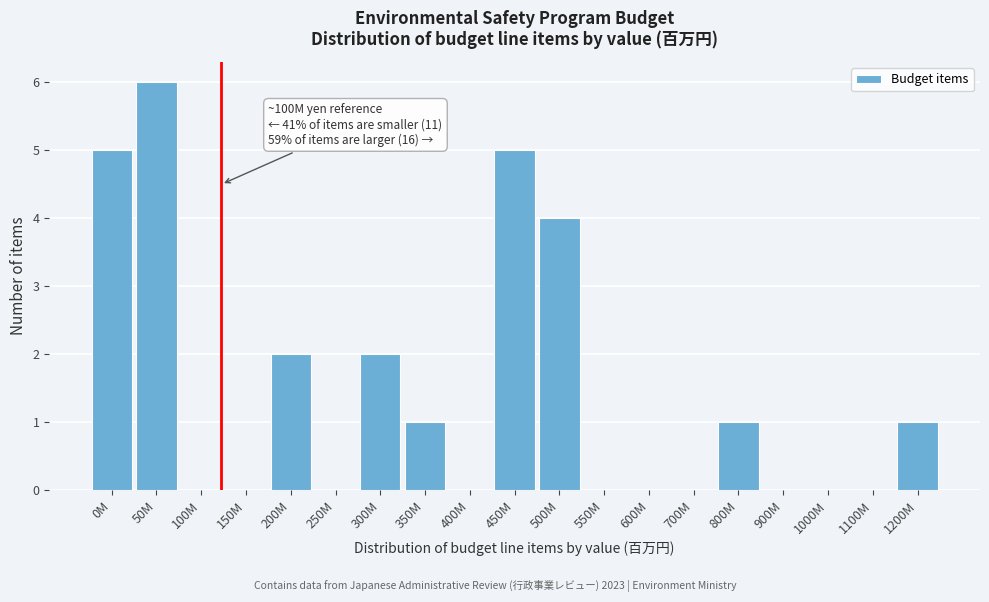

Reading left to right, extract all data points from this chart.

0M=5	50M=6	100M=0	150M=0	200M=2	250M=0	300M=2	350M=1	400M=0	450M=5	500M=4	550M=0	600M=0	700M=0	800M=1	900M=0	1000M=0	1100M=0	1200M=1